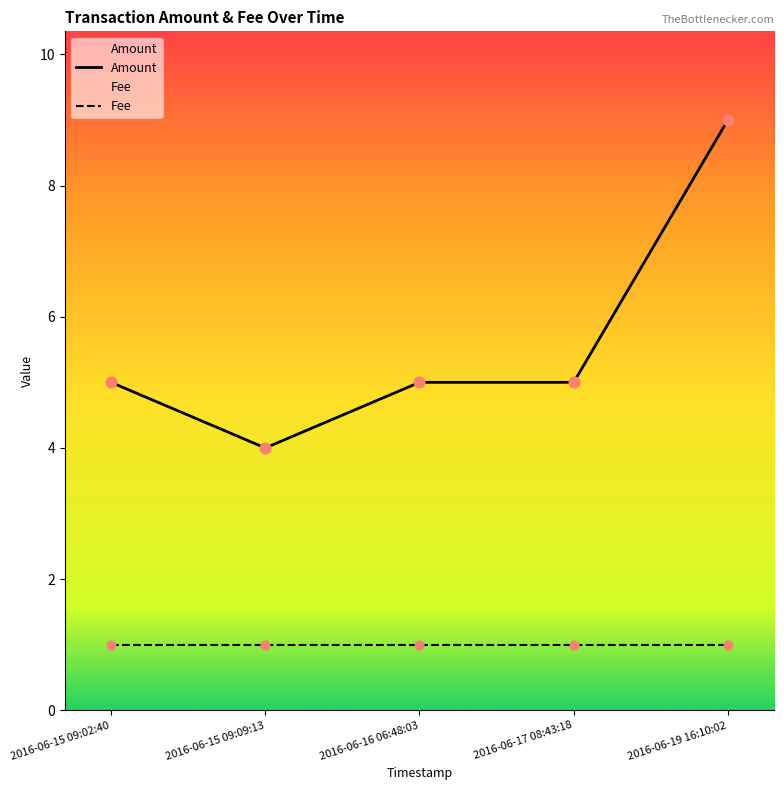

At which category is the sum across all series the highest?

2016-06-19 16:10:02